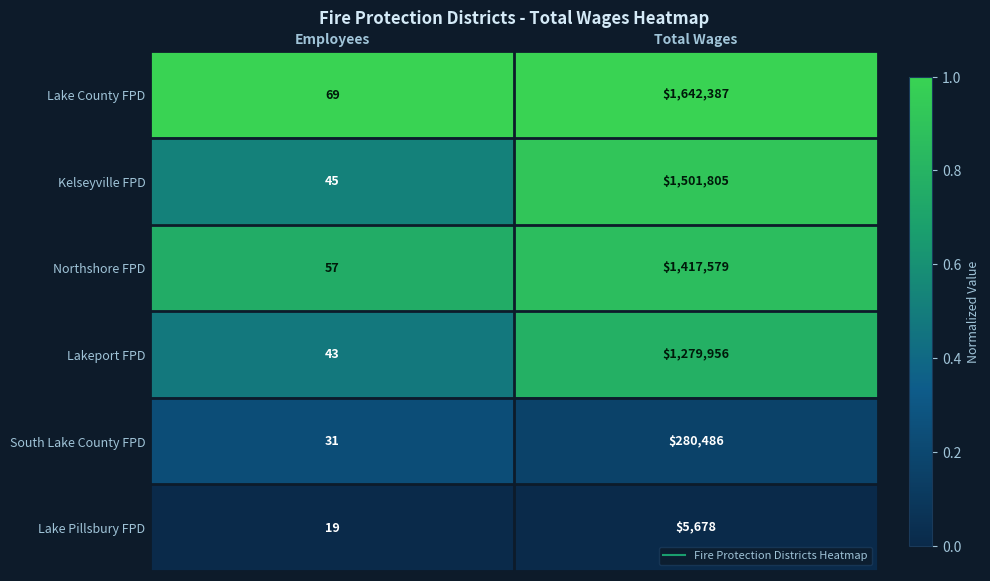

Which series has the largest total across all categories?

Lake County FPD